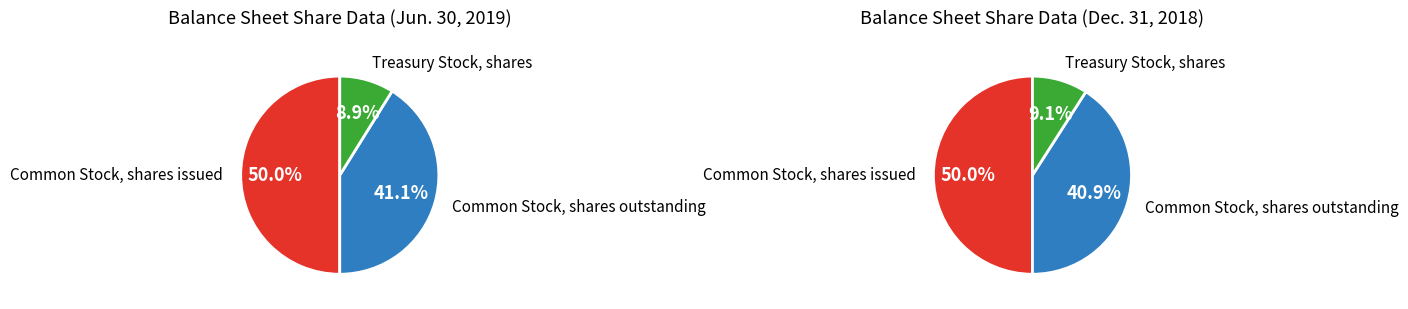

What is the smallest slice in the pie chart?

Treasury Stock, shares